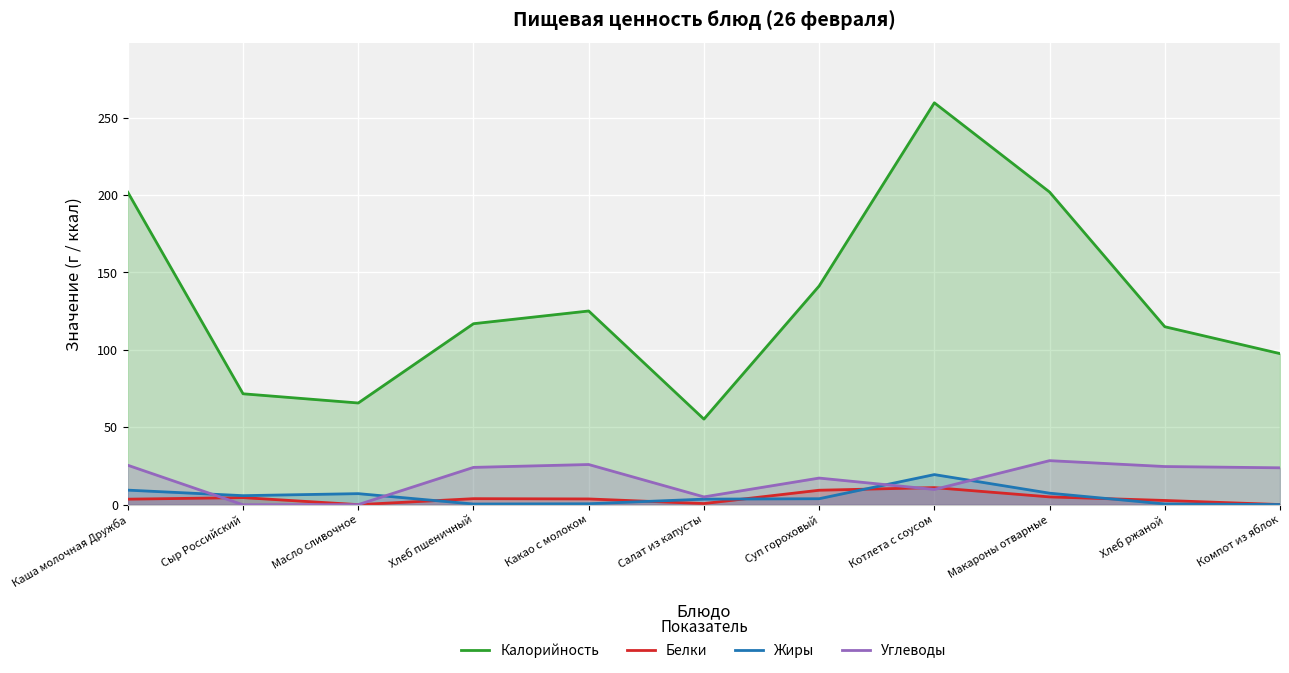

Is it true that Углеводы equals 26.0 at Какао с молоком?

True